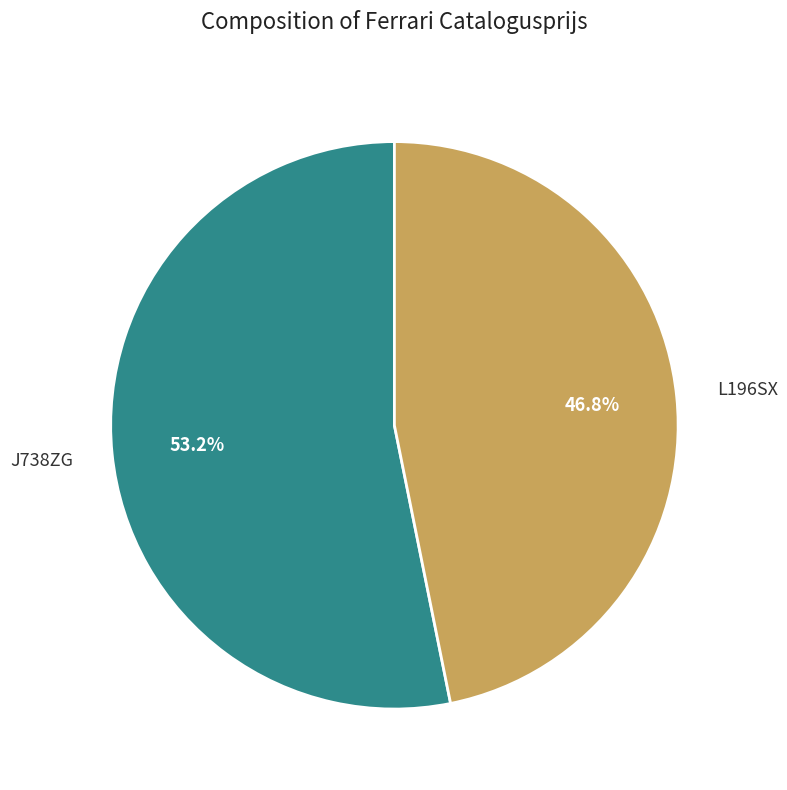

True or false: L196SX accounts for 47% of the total.

True